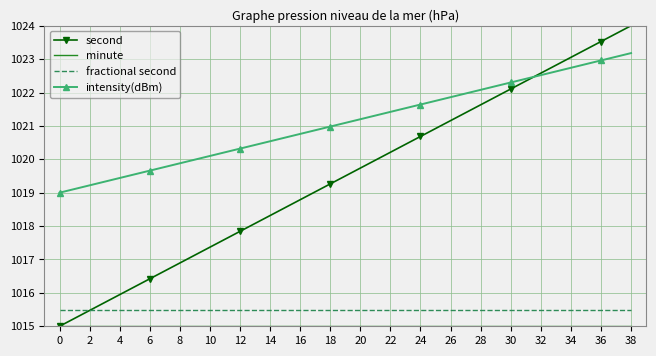

The intensity(dBm) series shows 1021.9 at 26. True or false?

True